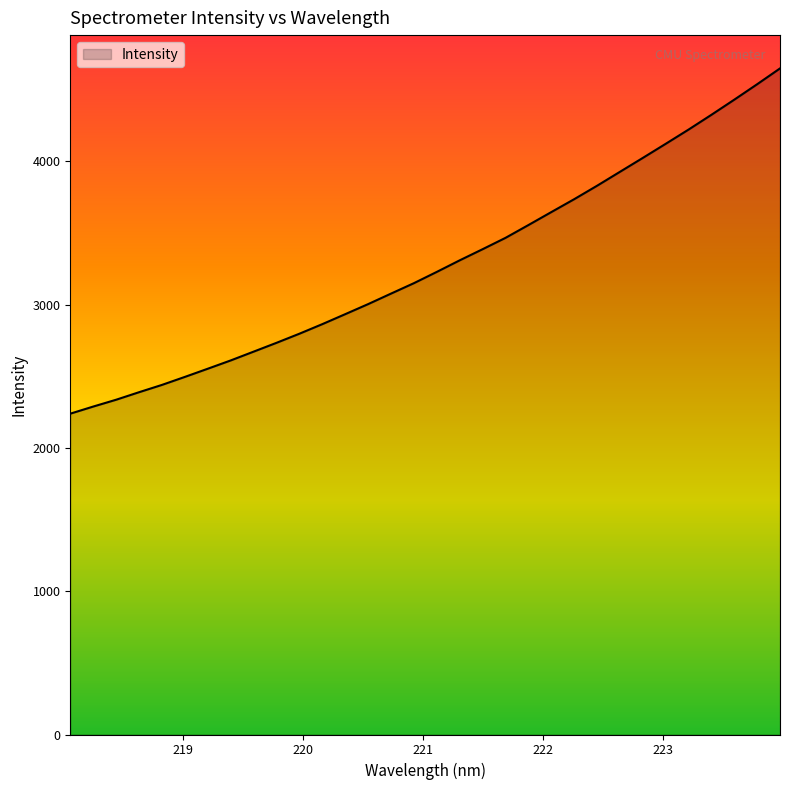

Does the chart have visible grid lines?

No